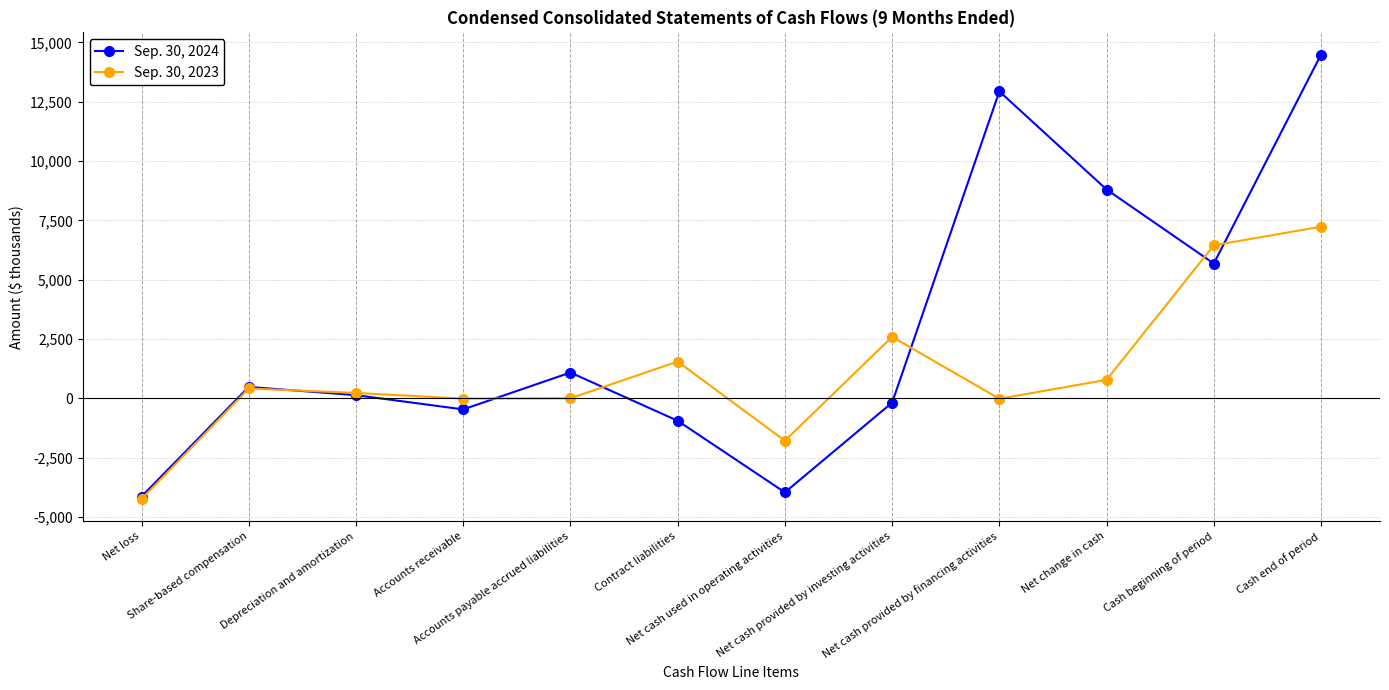

In Sep. 30, 2024, how many points are lower than both neighbors (excluding endpoints)?

3